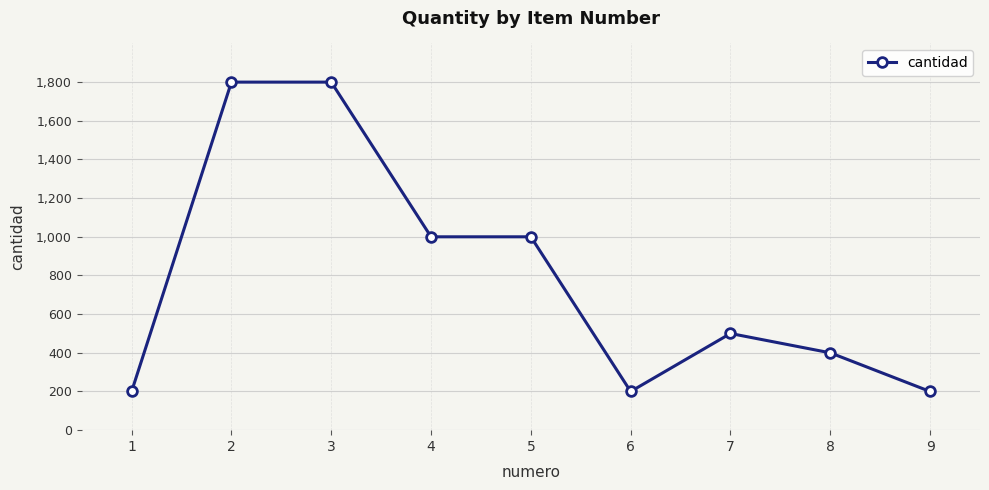

What is the sum of the values at 5 and 9?

1200